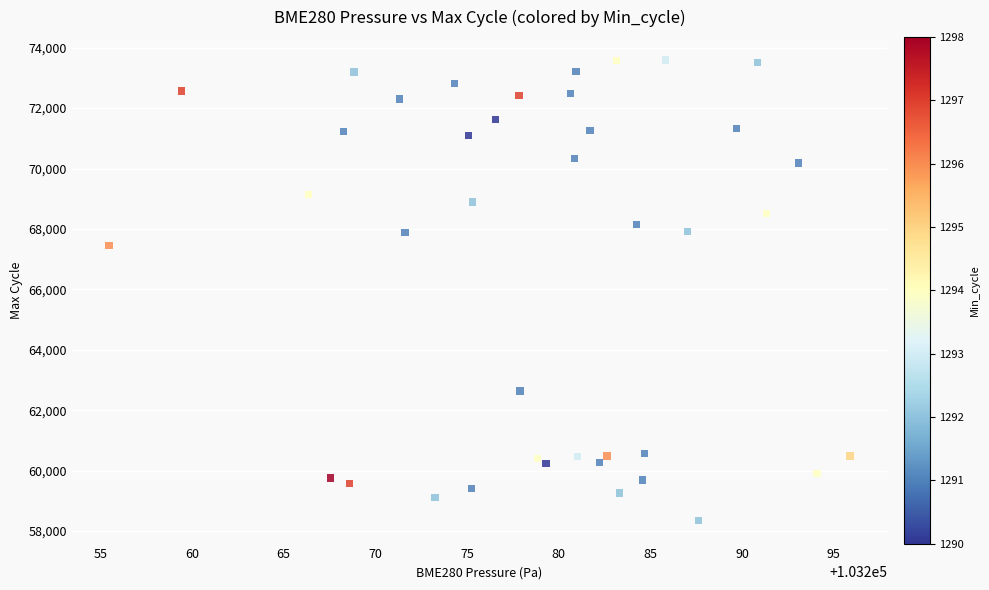

What is the range of Y values (max minus min)?

15240